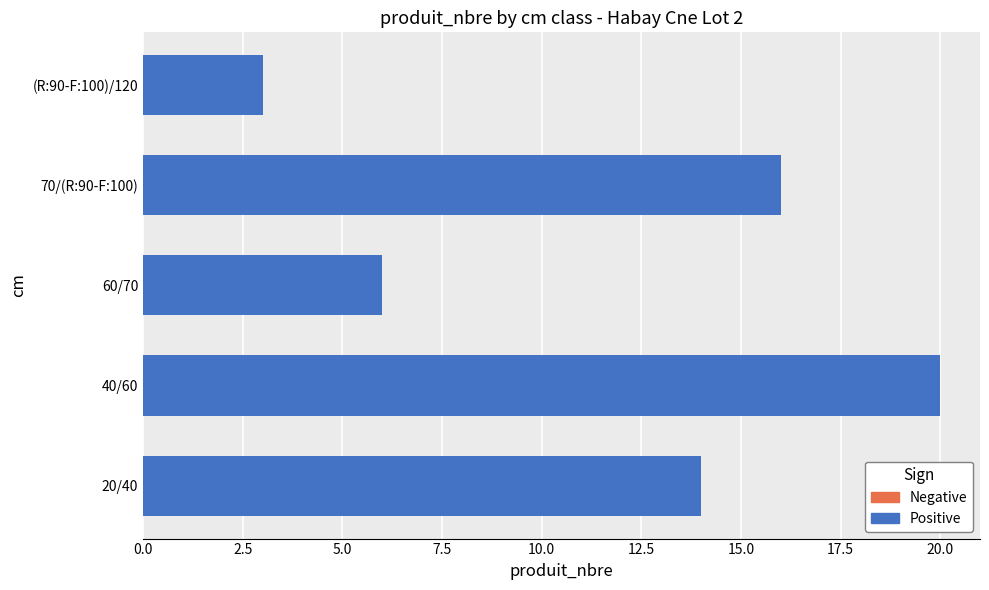

How many distinct data groups are displayed?

1